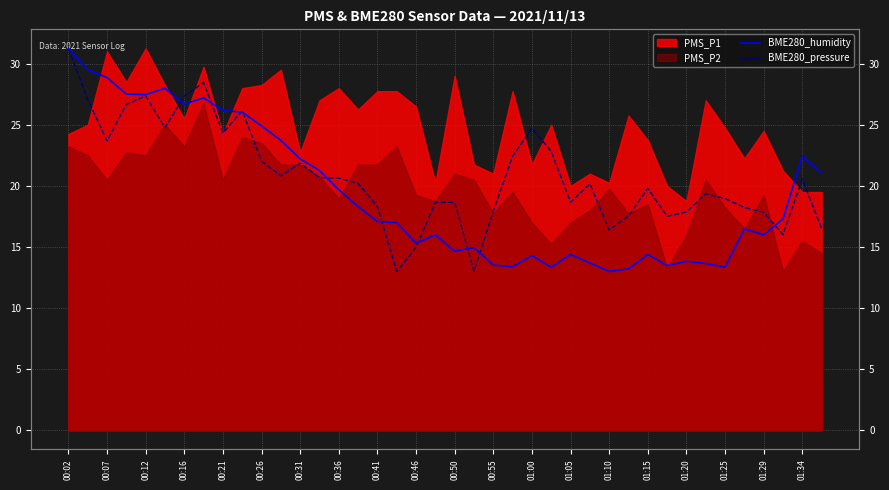

Does the chart display data point markers on the line(s)?

No